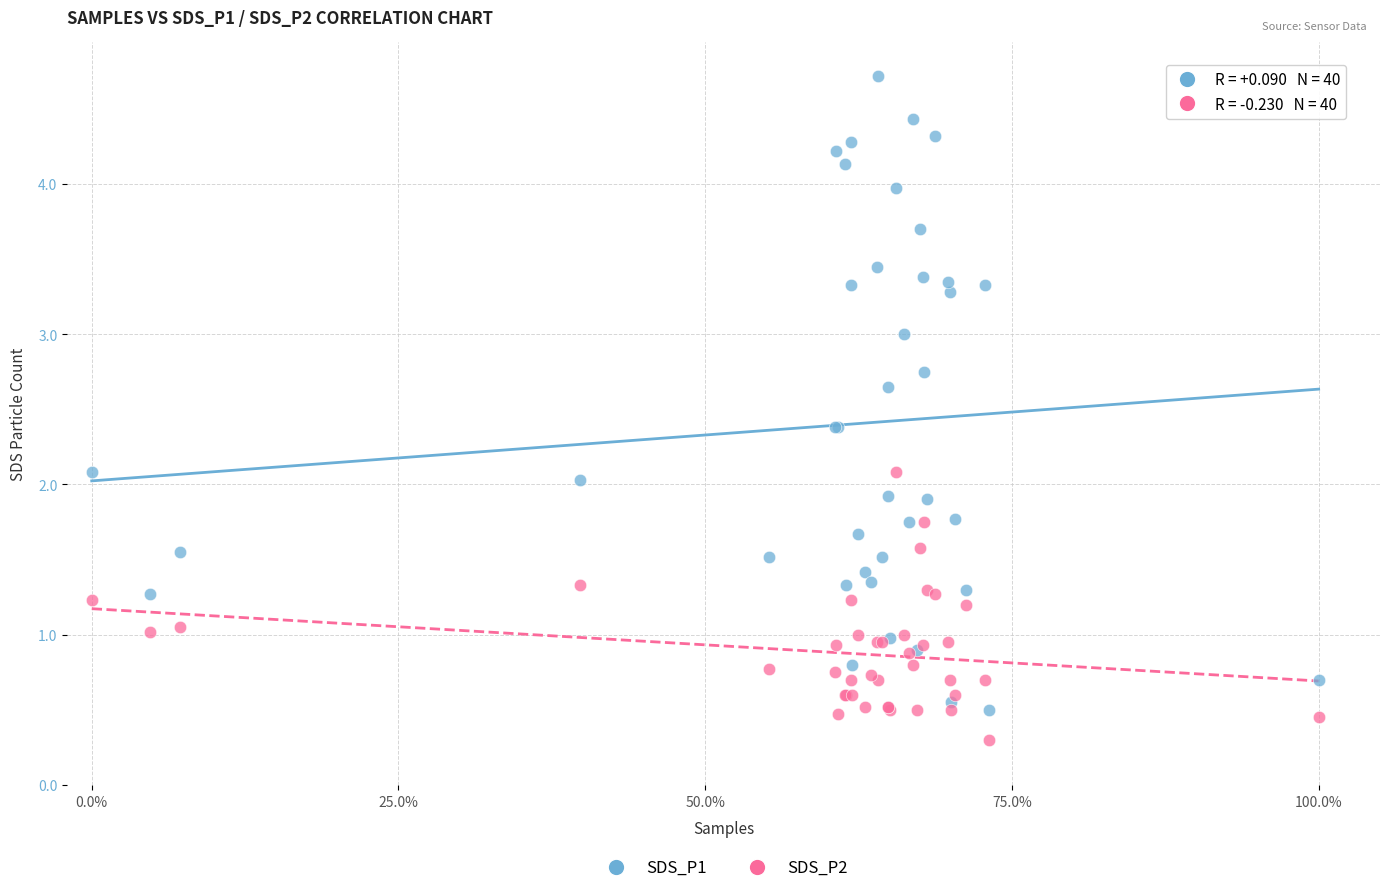

Which series reaches the maximum Y coordinate?

SDS_P1